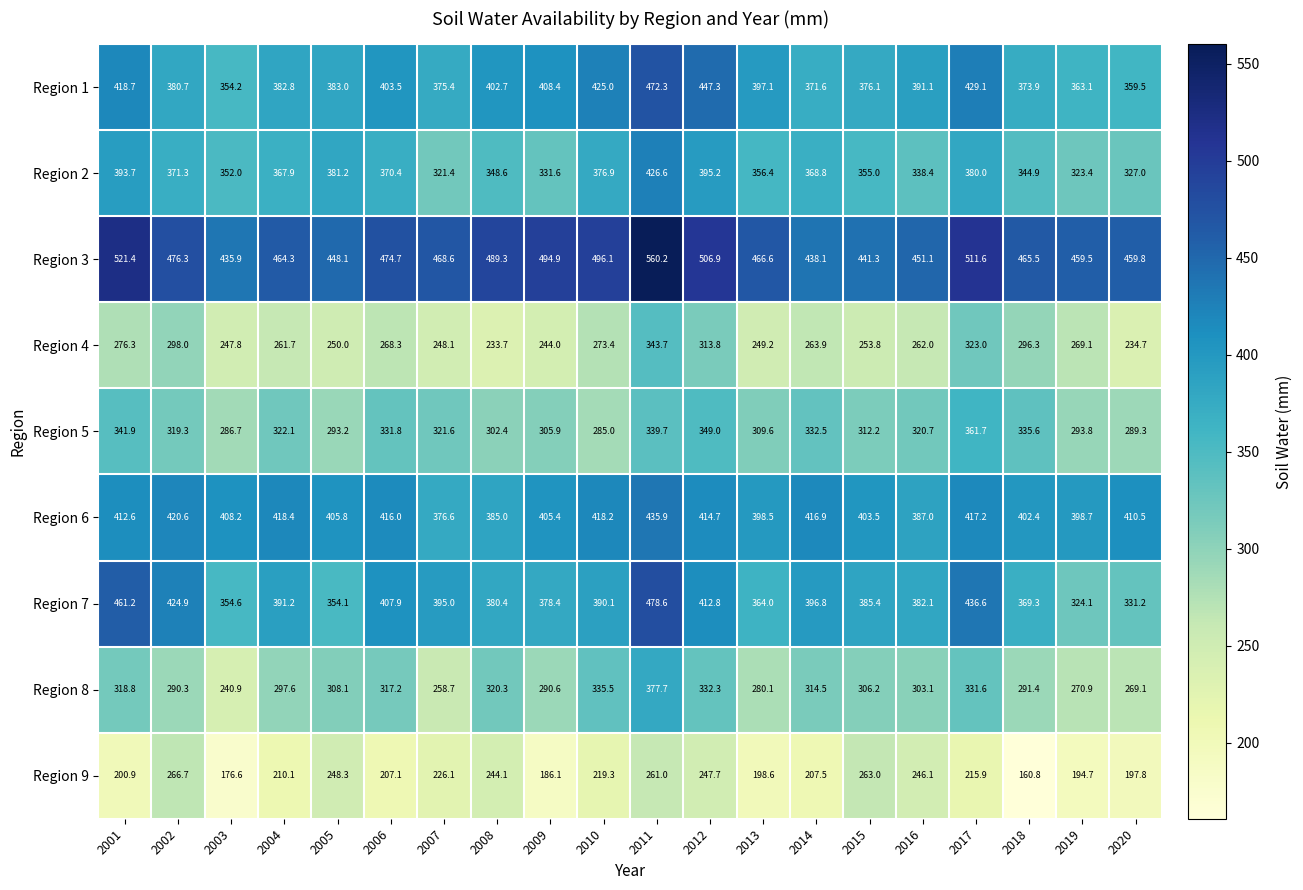

What is the sum of all Region 7 values?

7818.7